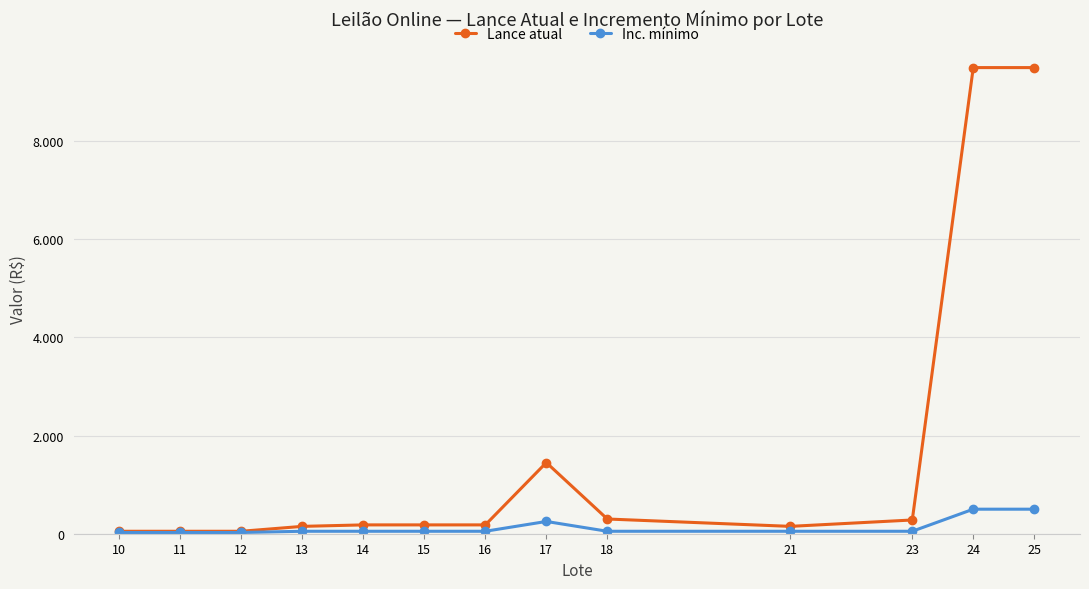

Rank the series at 18 from highest to lowest value.

Lance atual, Inc. mínimo